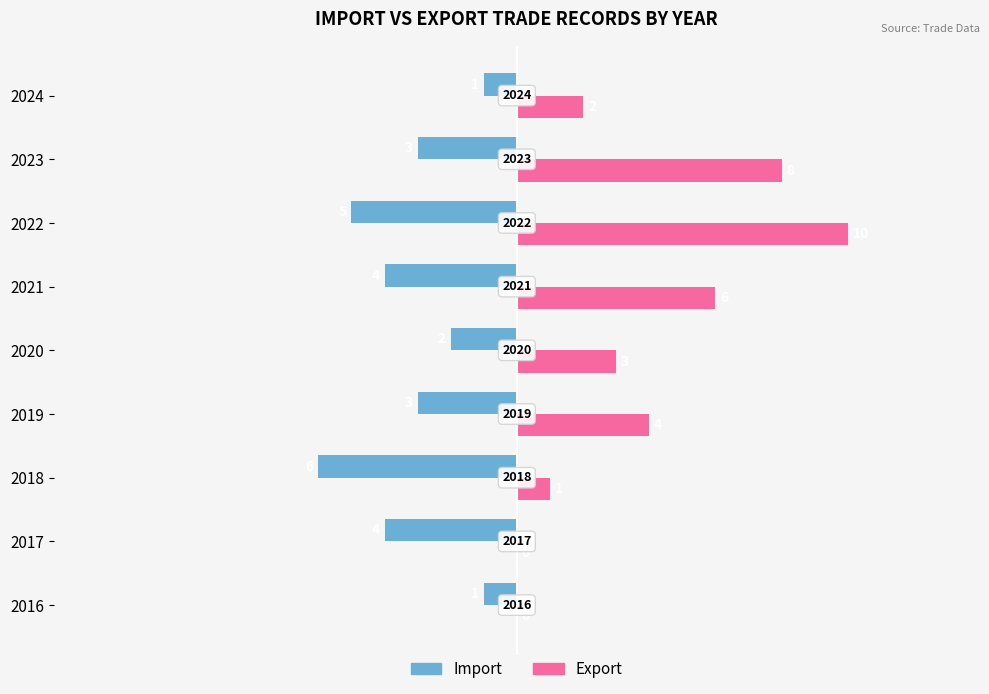

How many categories are shown in the chart?

9